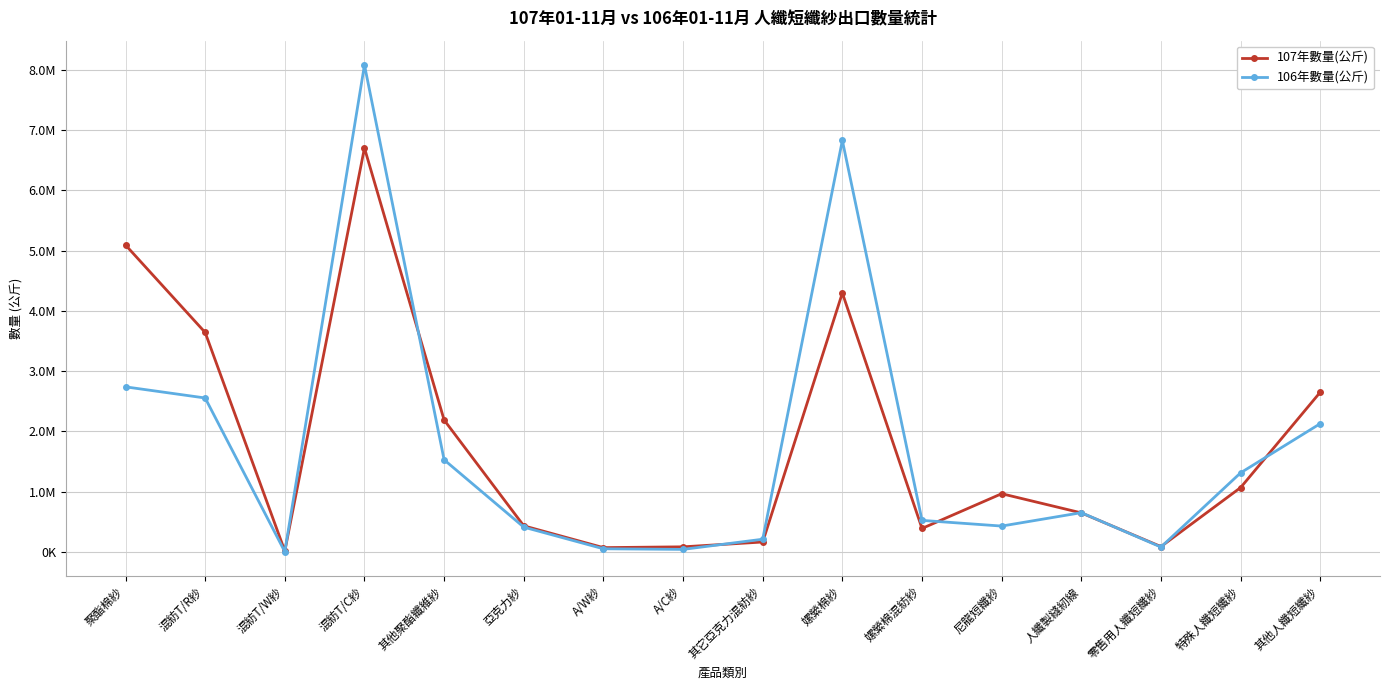

List the series in order of their overall mean, lowest first.

106年數量(公斤), 107年數量(公斤)